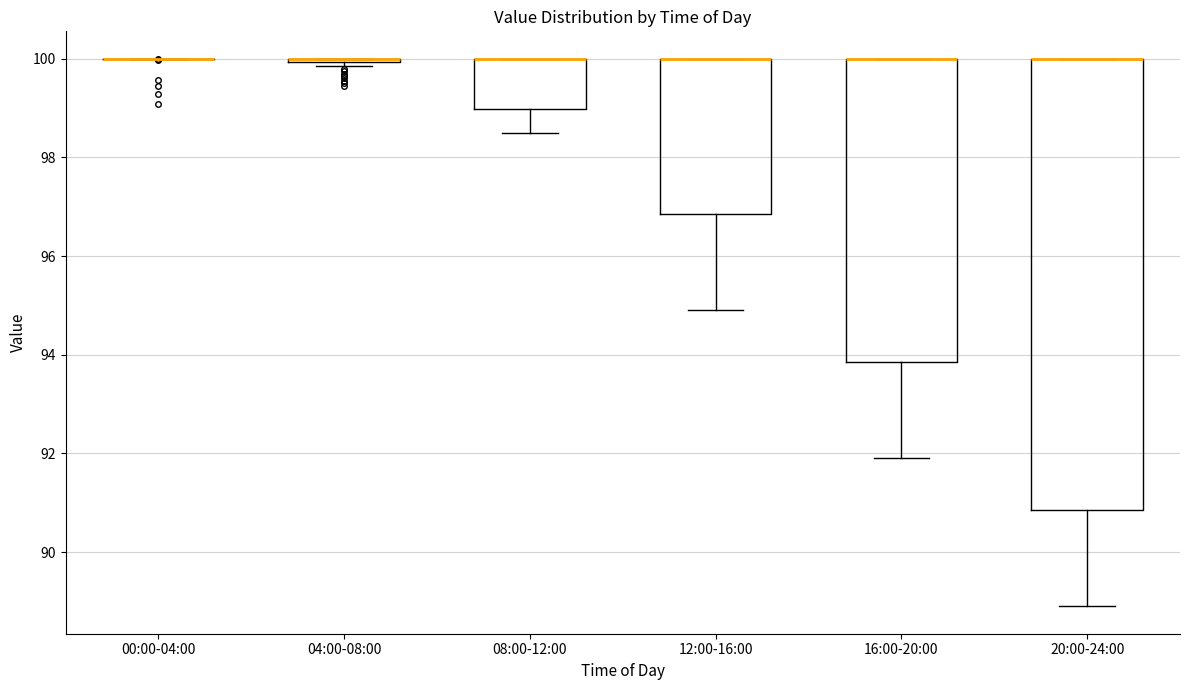

Reading left to right, read every box against the y-axis: the position of its median line, the range the box covers, and the ends of its whiskers. The values are not printed on the chart, so give them approximately, as read against the axis.

00:00-04:00: box collapsed to a line at 100.0, whiskers 100.0 to 100.0
04:00-08:00: box collapsed to a line at 100.0, whiskers 99.8 to 100.0
08:00-12:00: median 100.0 (drawn on the box's upper edge), box 99.0 to 100.0, whiskers 98.6 to 100.0
12:00-16:00: median 100.0 (drawn on the box's upper edge), box 96.8 to 100.0, whiskers 95.0 to 100.0
16:00-20:00: median 100.0 (drawn on the box's upper edge), box 93.8 to 100.0, whiskers 92.0 to 100.0
20:00-24:00: median 100.0 (drawn on the box's upper edge), box 90.8 to 100.0, whiskers 89.0 to 100.0